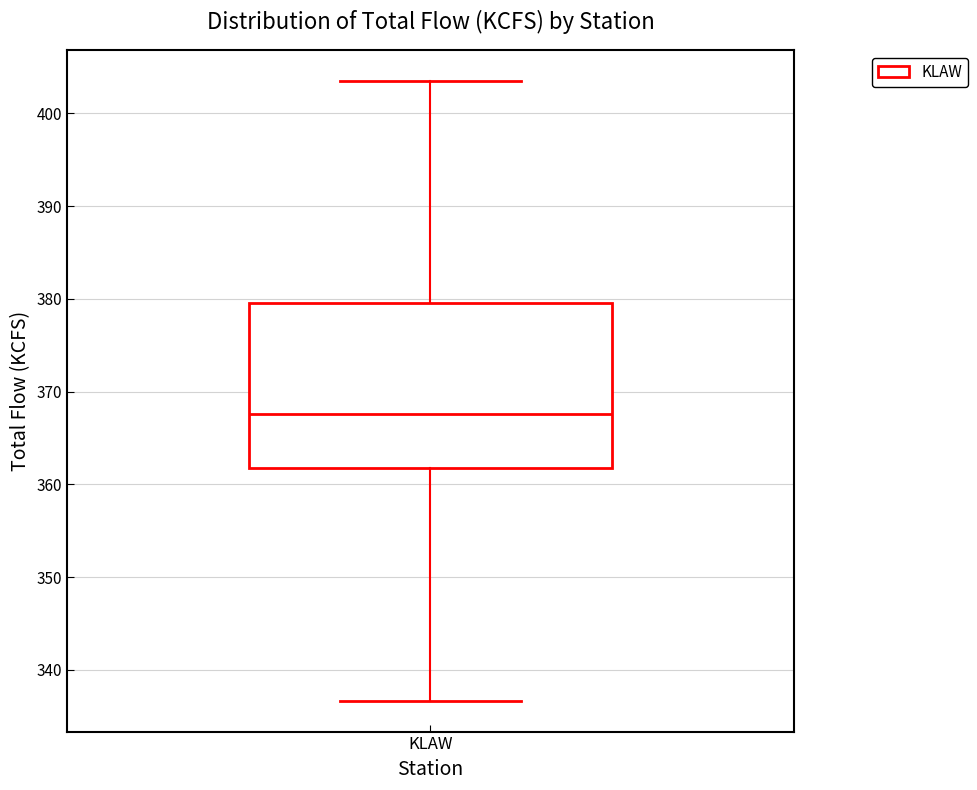

Transcribe this box plot: give where the median line is, the range the box spans, and where the two whiskers end, as read against the y-axis. The values are not printed on the chart, so give them approximately, as read against the axis.

median 368, box 362 to 380, whiskers 337 to 404